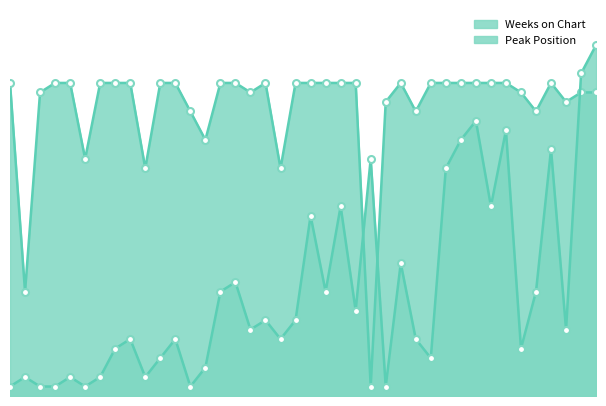

How many distinct data groups are displayed?

2